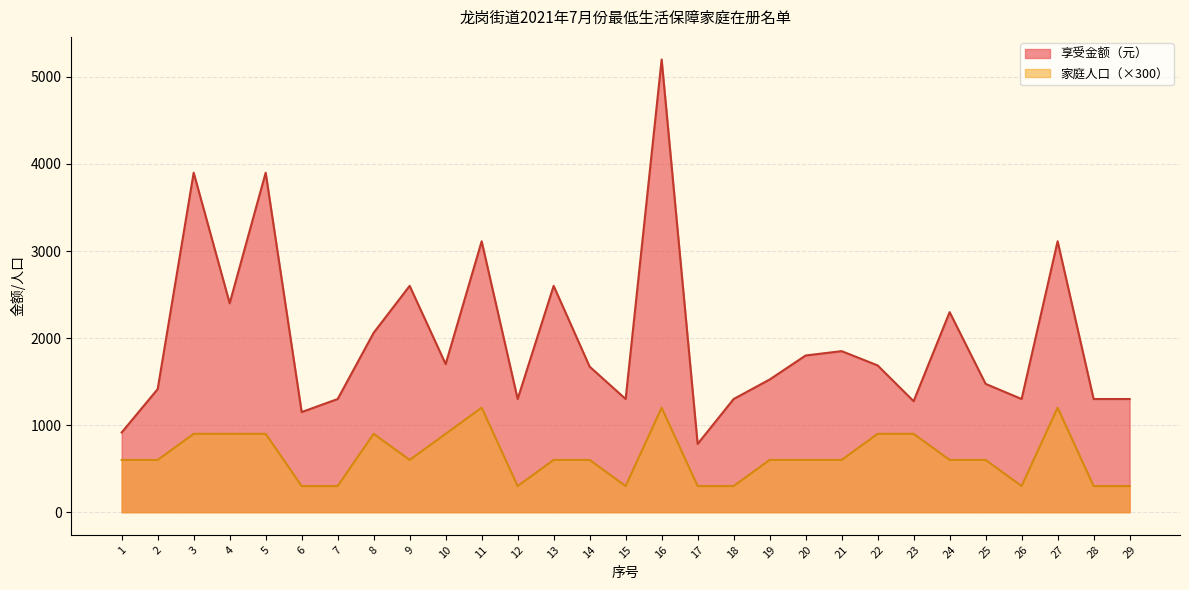

True or false: 家庭人口 has more than 0 points higher than both neighbors.

True